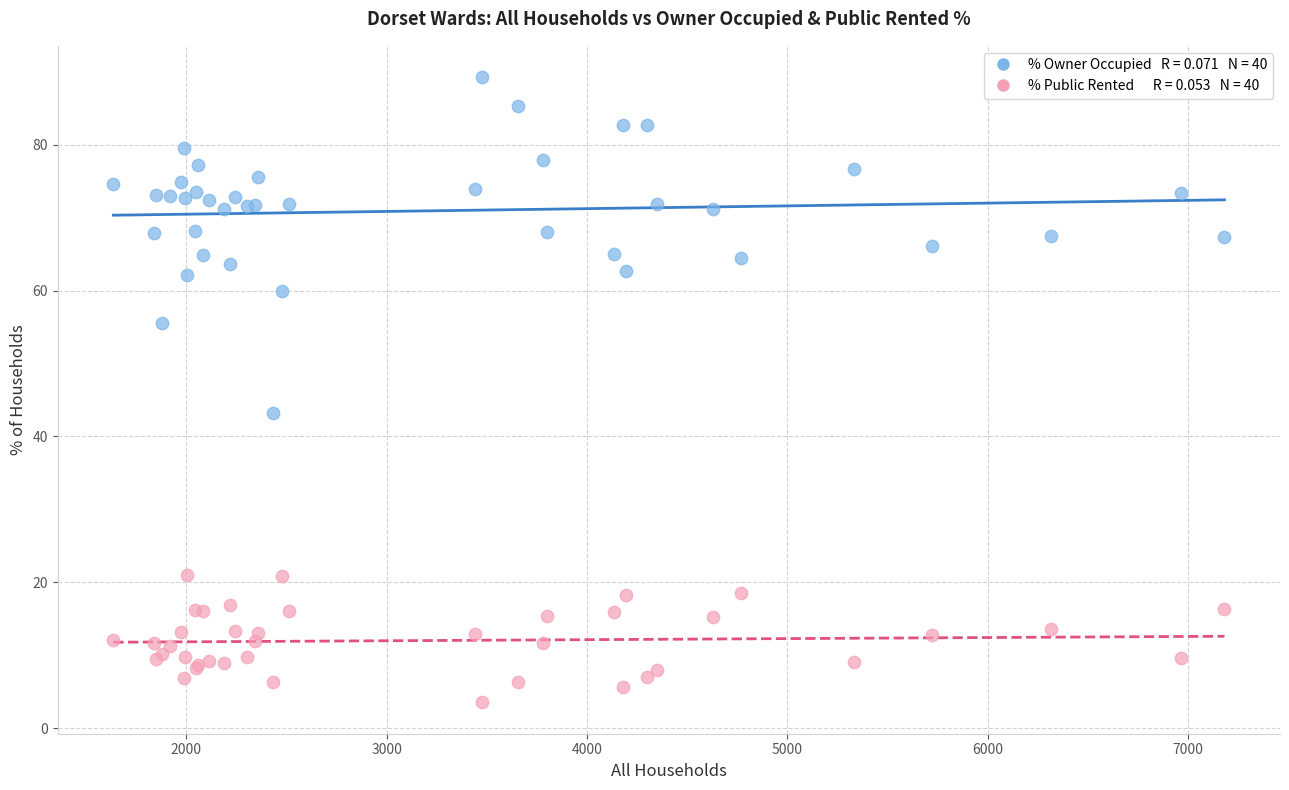

Across all series, what Y value is closest to 46?

43.2